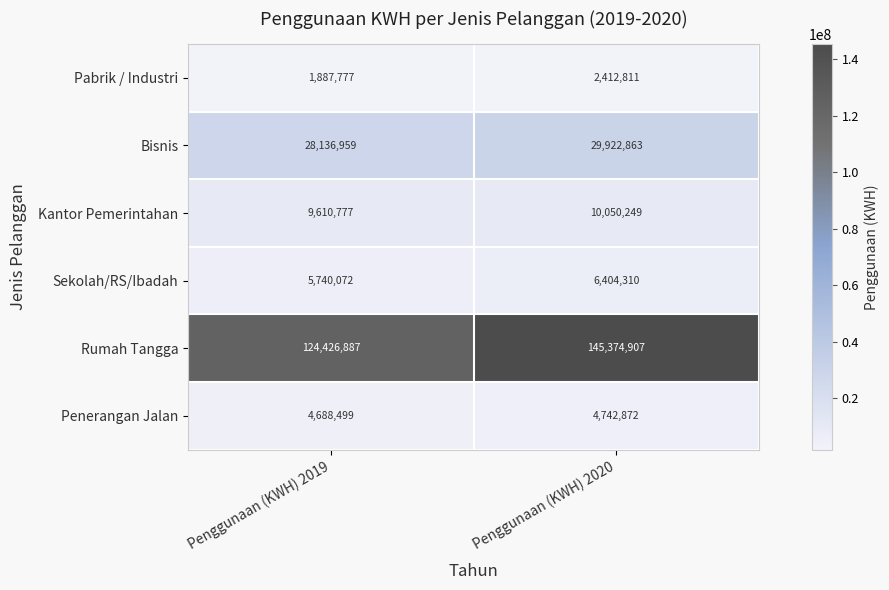

What is the greatest value displayed?

145374907